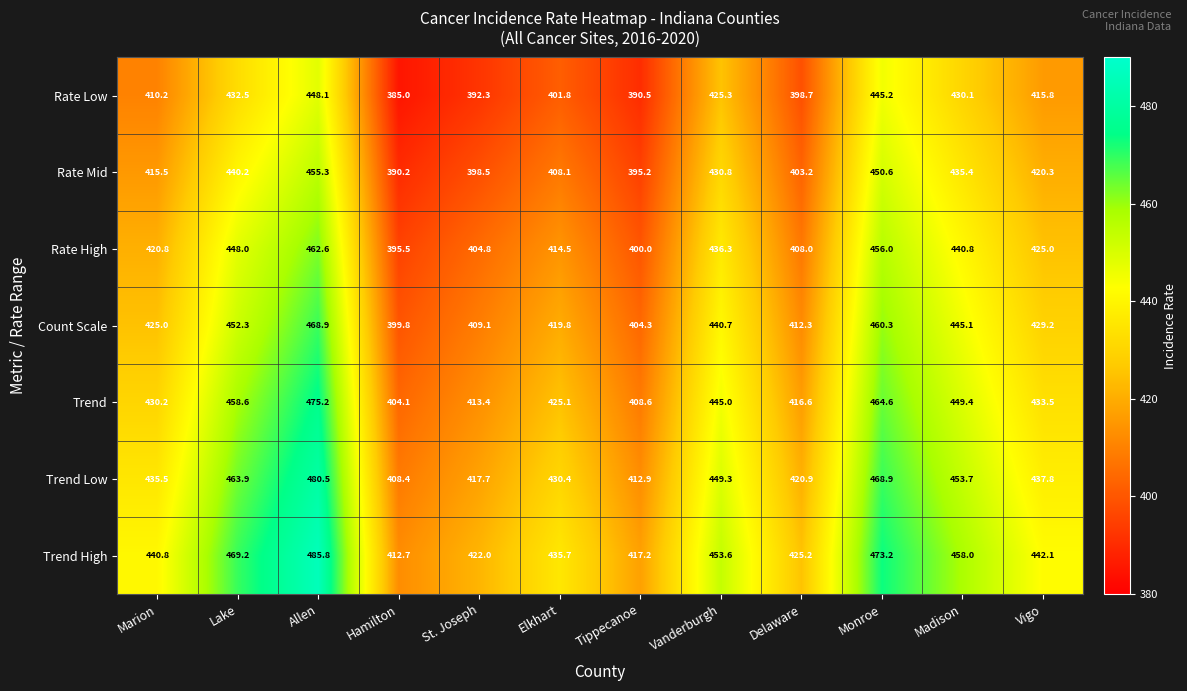

What is the difference between the highest and lowest values at Vanderburgh?

28.3